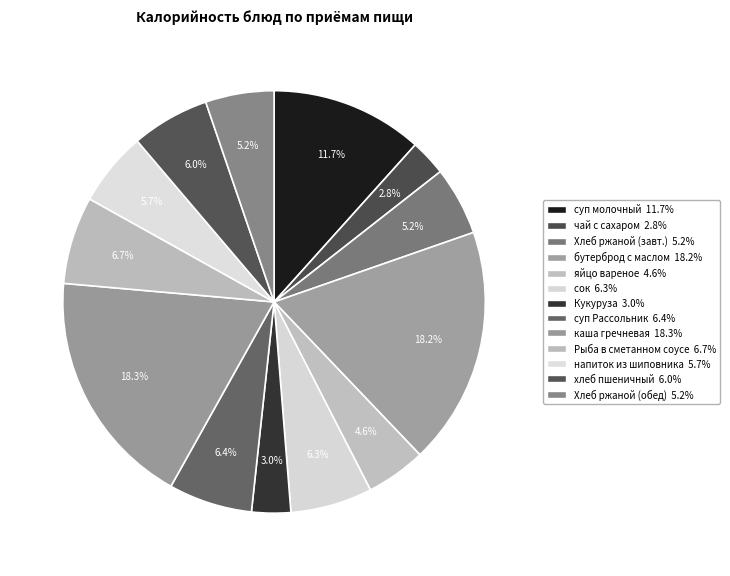

How many slices are in this pie chart?

13